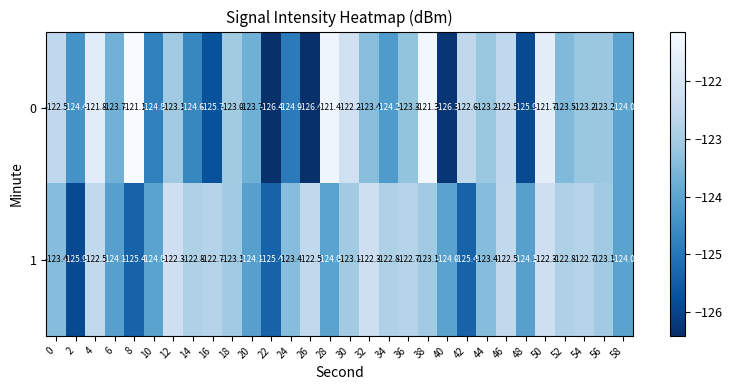

What is the total value across all series at 46?

-245.0